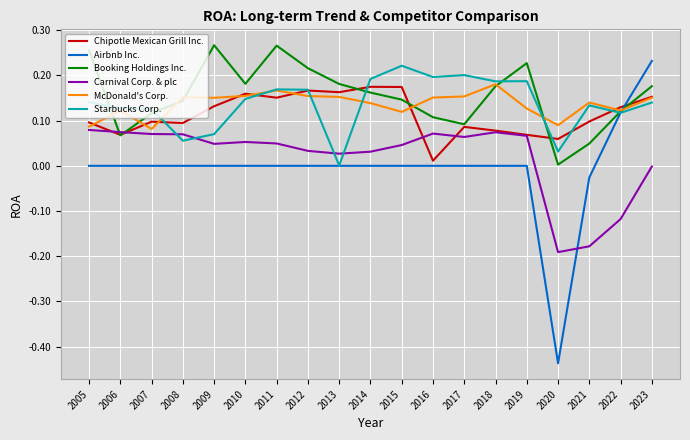

At which label does Starbucks Corp. reach its minimum?

2013